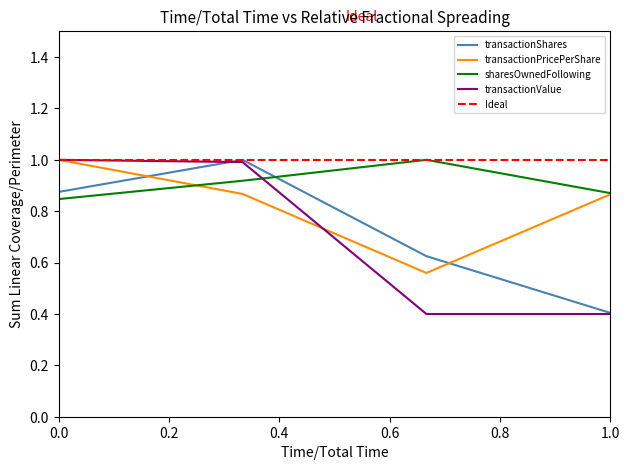

Which series has the largest total across all categories?

sharesOwnedFollowingTransaction